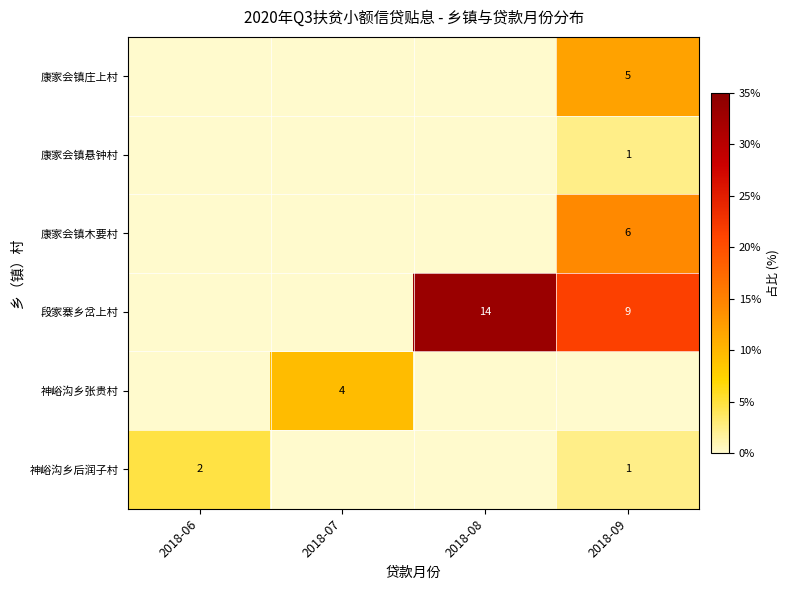

Is it true that 神峪沟乡后润子村 equals 1 at 2018-09?

True